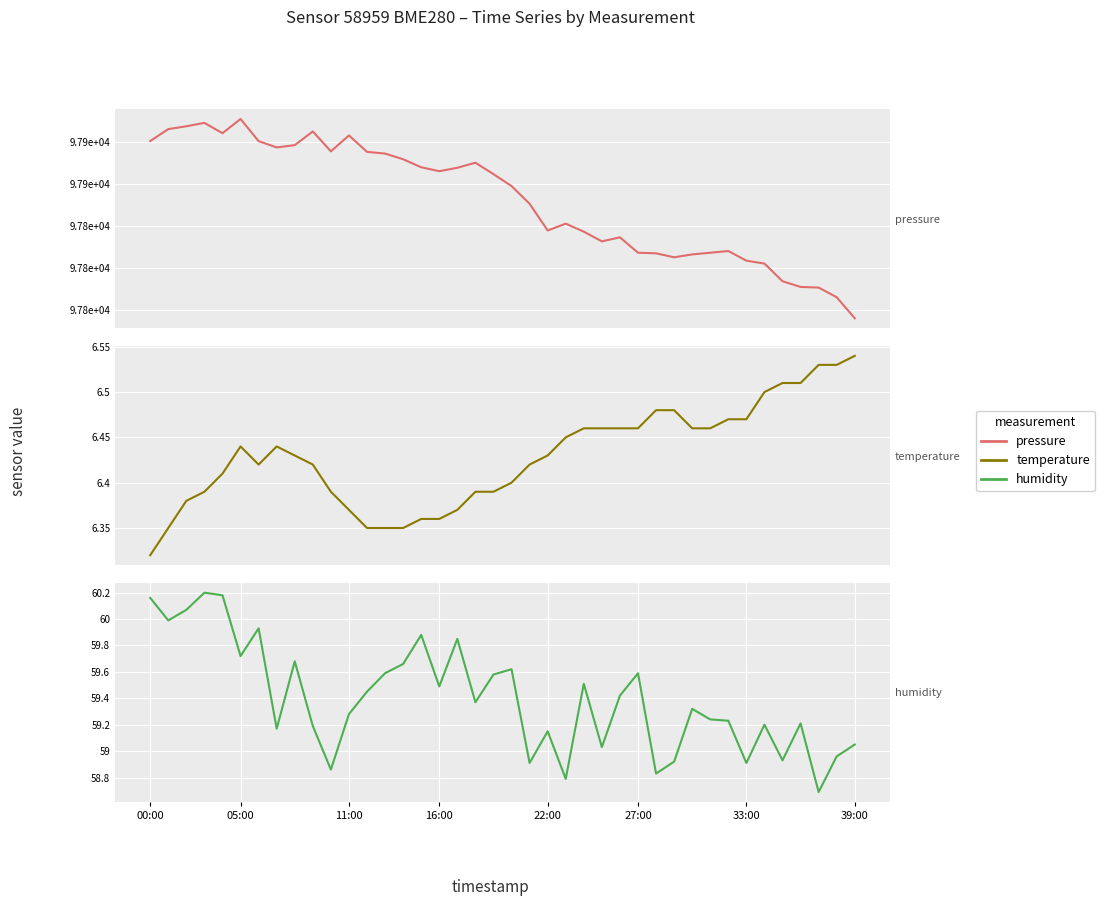

True or false: pressure and humidity cross at least once.

False